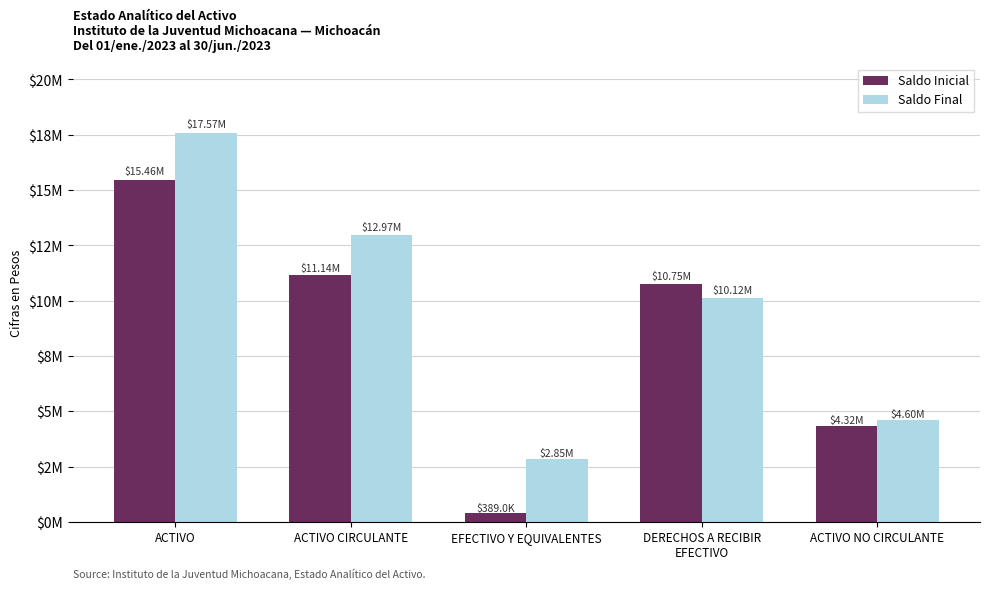

Does the chart contain stacked bars?

No